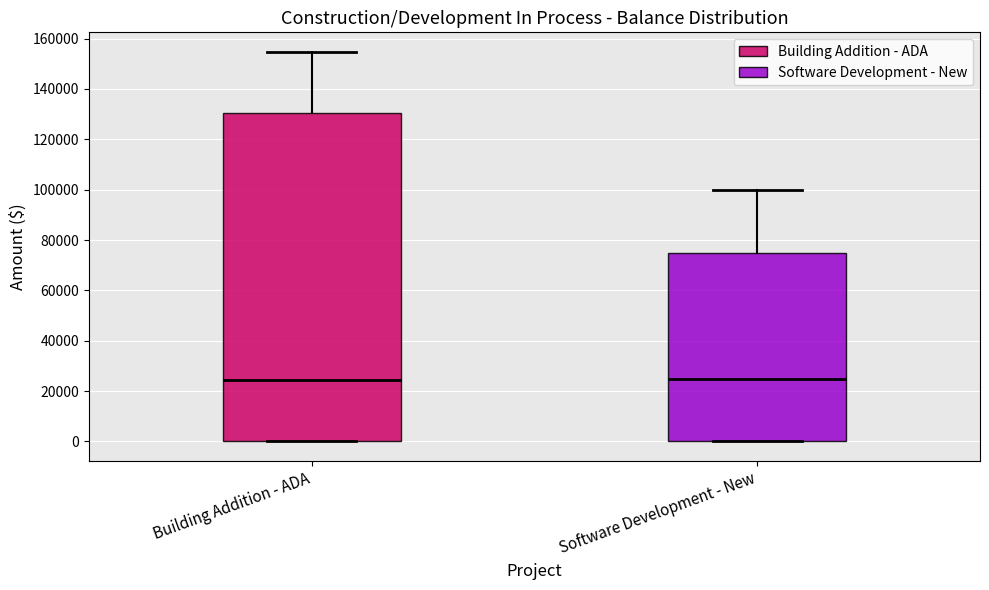

Where does the upper whisker of the box for Software Development - New end on the y-axis? The values are not printed on the chart, so give them approximately, as read against the axis.

100000